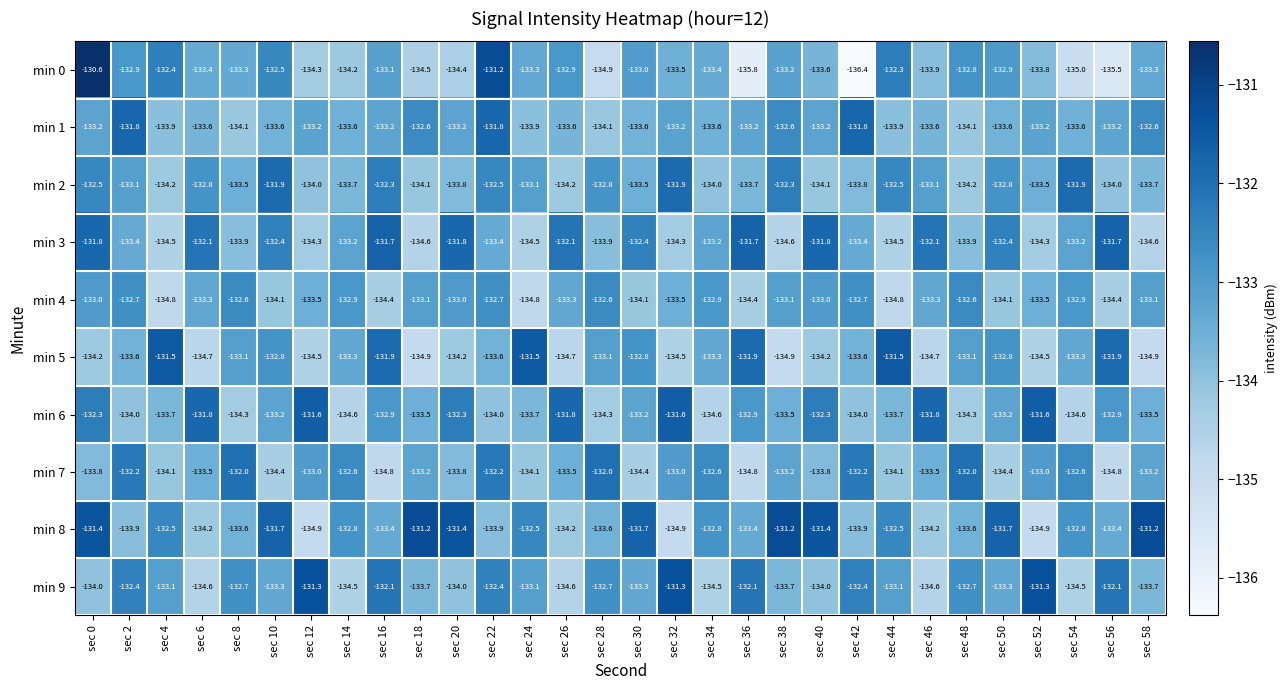

At how many categories does at least one series exceed -134?

30